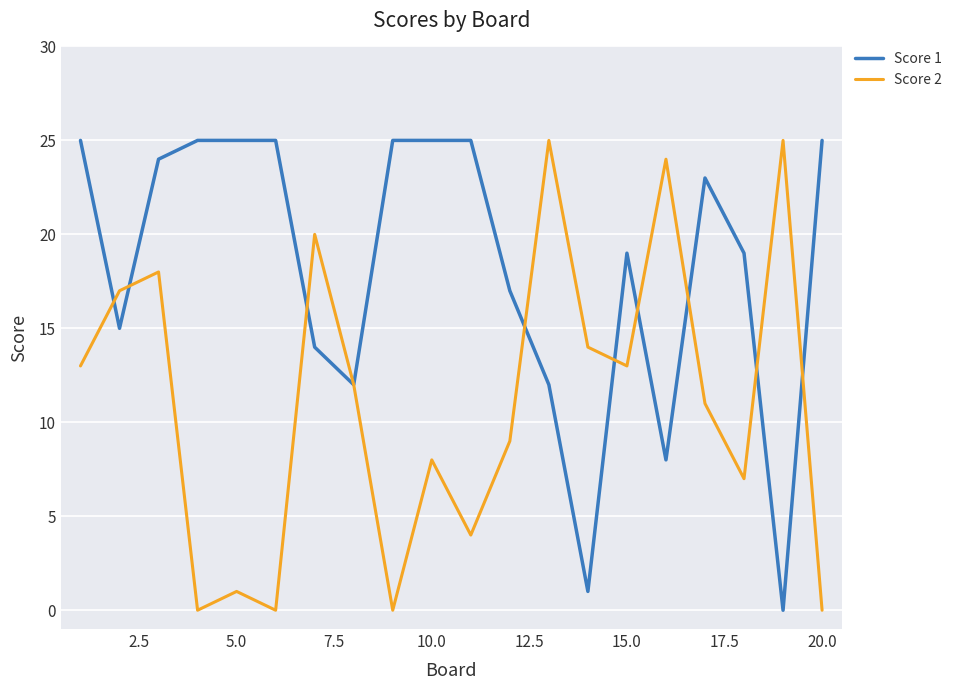

What is the highest value of the Score 2 series?

25